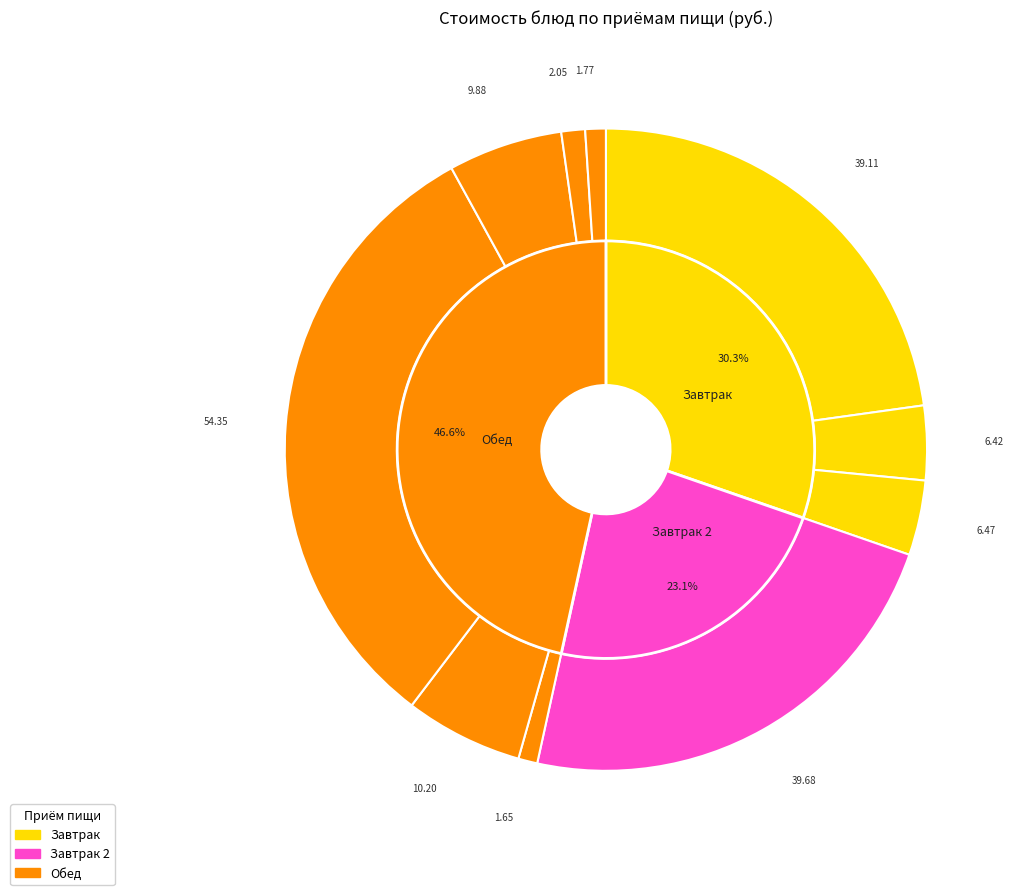

The пудинг творожный со смет подл. slice represents 30% of the pie. True or false?

False